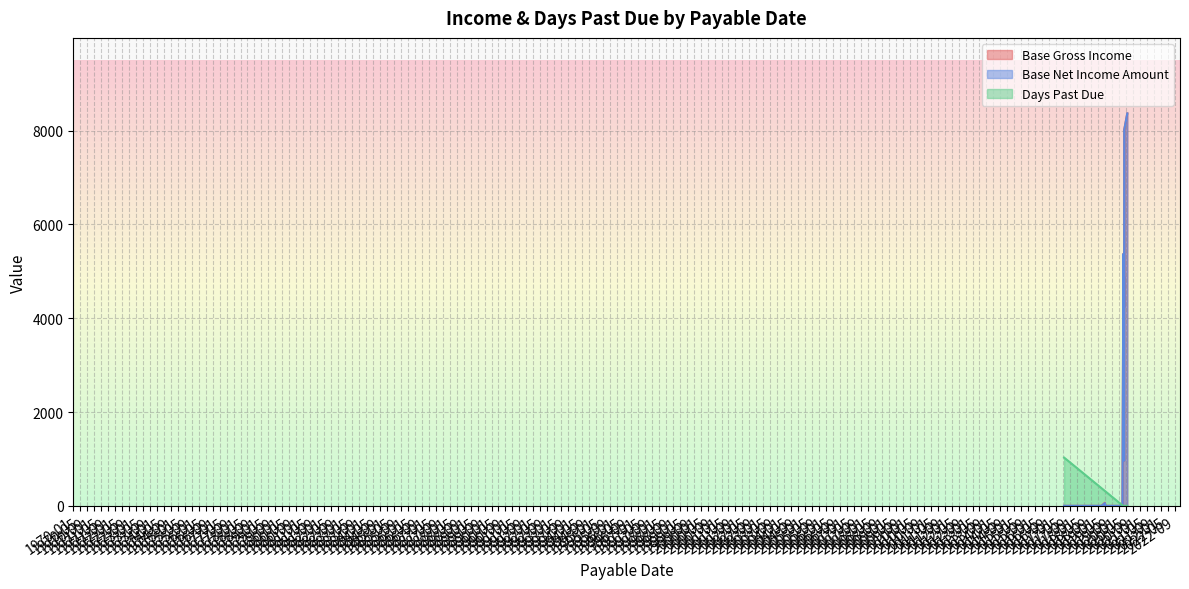

Which series has the widest spread of values?

Base Gross Income